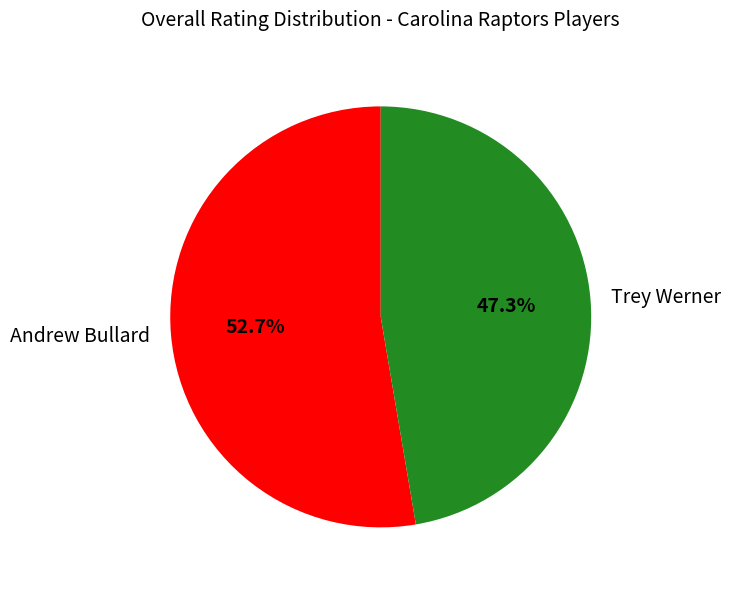

Is it true that Trey Werner is 47% of the pie?

True